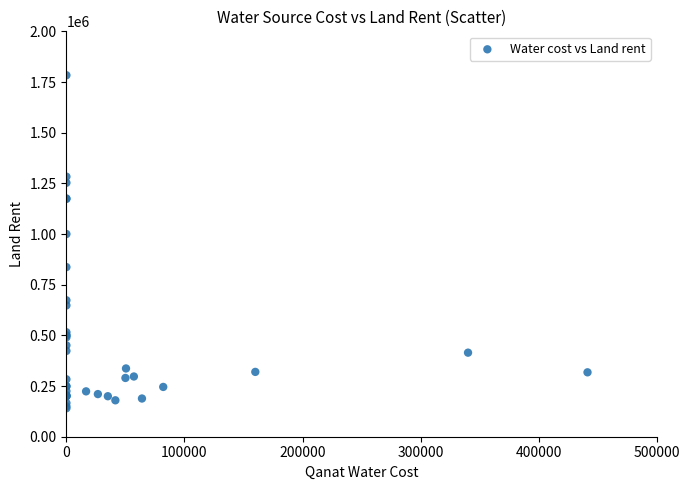

What Y value in the scatter plot is closest to 961904?

1000000